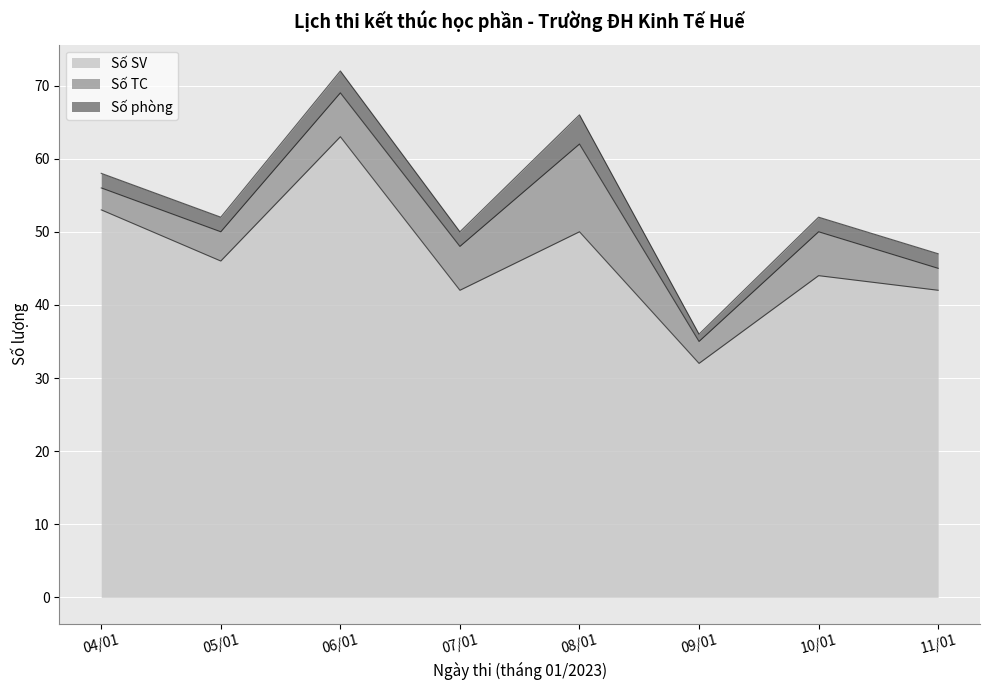

Does the chart display data point markers on the line(s)?

No